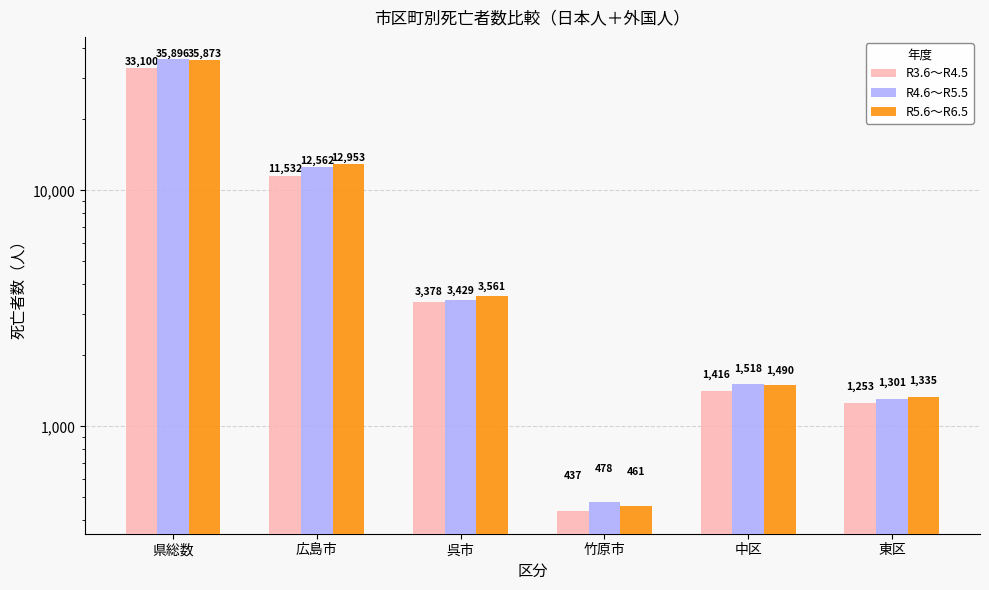

What is the label of the 4th bar from the right?

呉市